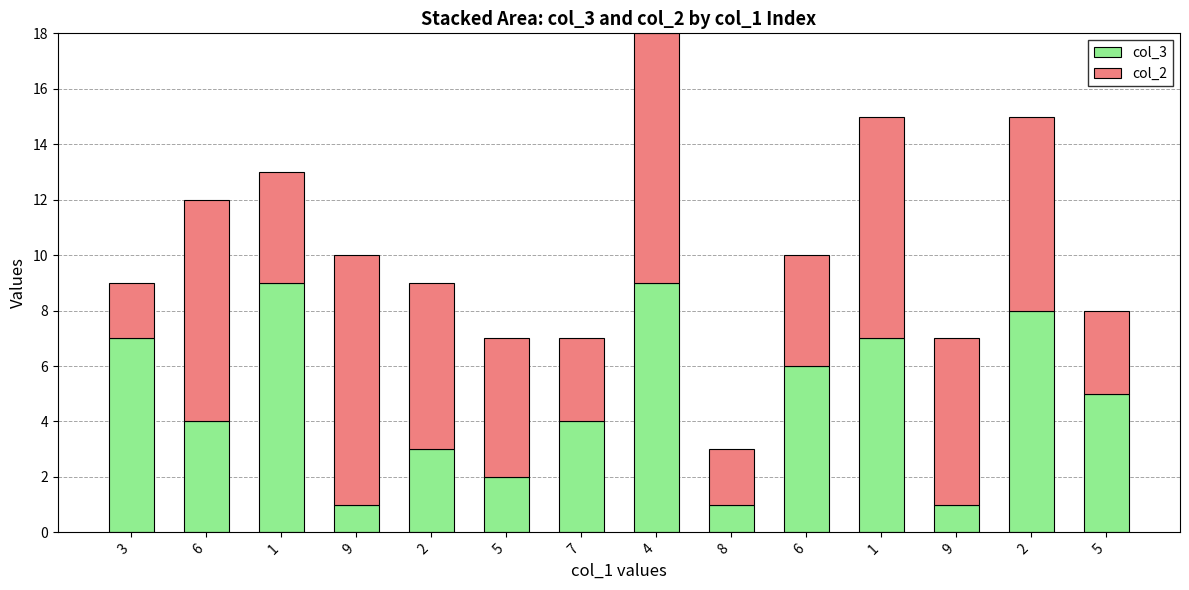

The value of col_3 at 2 is 2. True or false?

False